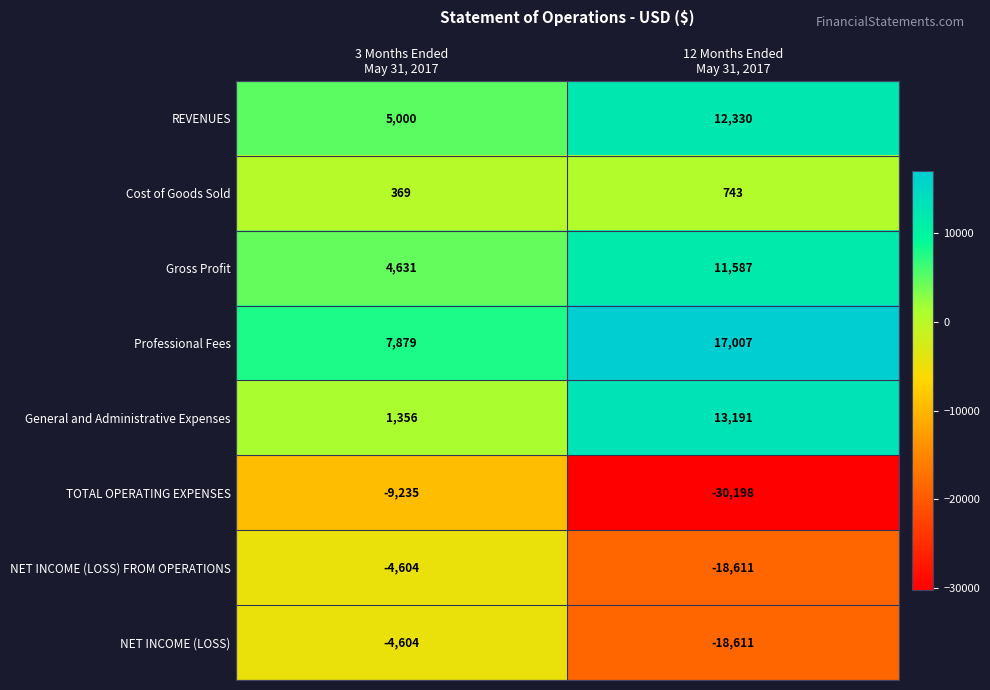

Which series changed the most between 3 Months Ended
May 31, 2017 and 12 Months Ended
May 31, 2017?

TOTAL OPERATING EXPENSES